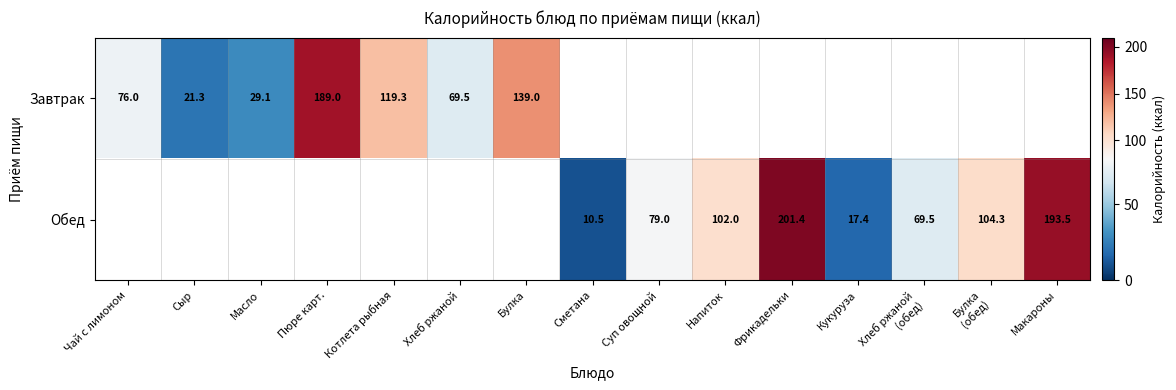

List the series in order of their overall mean, lowest first.

Завтрак, Обед